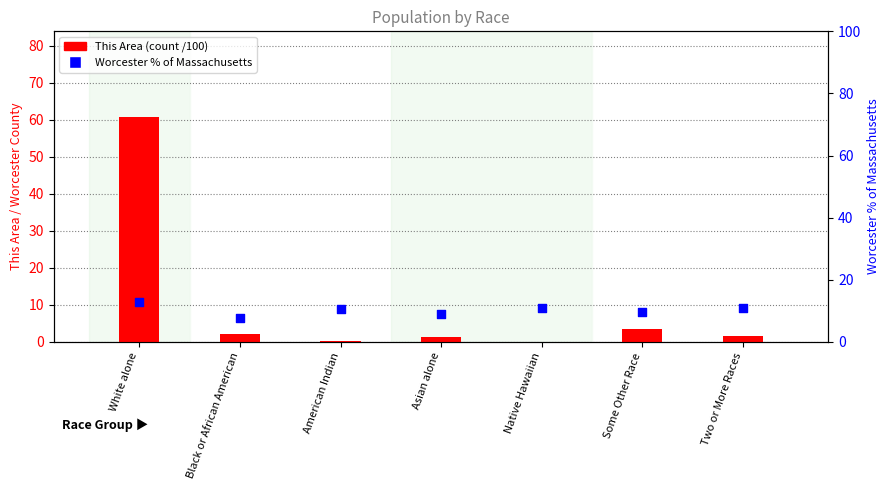

Which series has the largest total across all categories?

Worcester % of Massachusetts